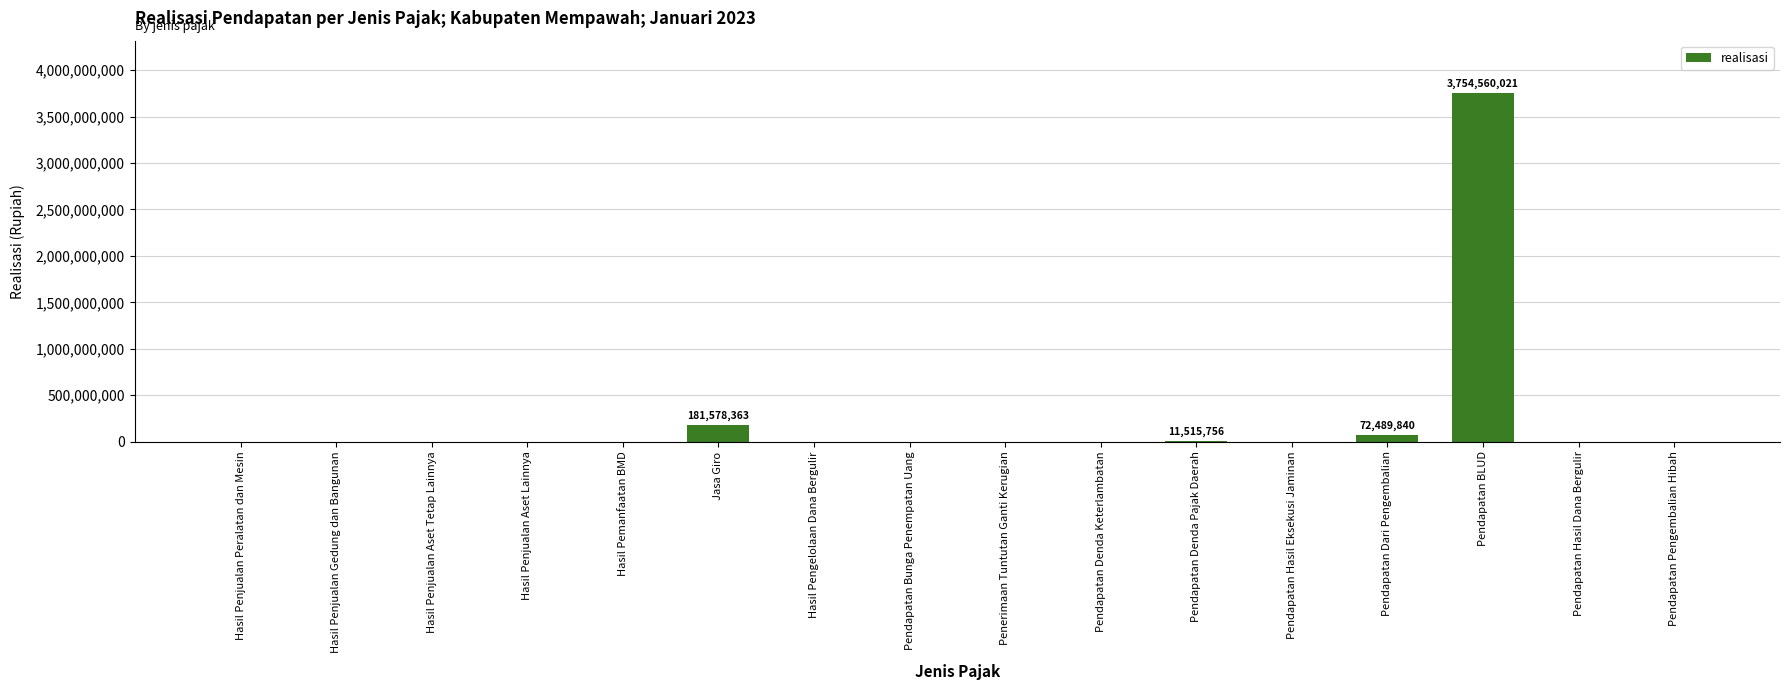

At which label is the value closest to 1877280010?

Jasa Giro